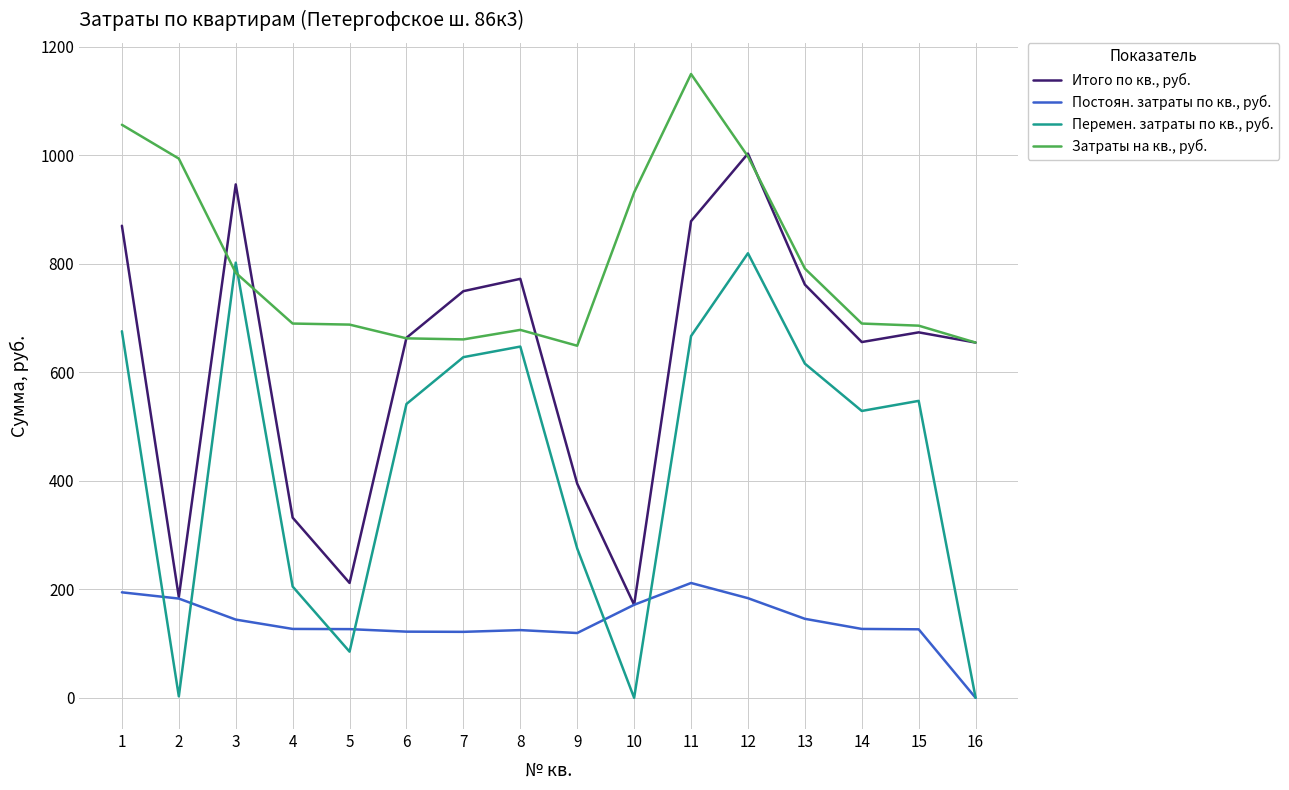

True or false: Перемен. затраты по кв., руб. and Итого по кв., руб. intersect in this chart.

False